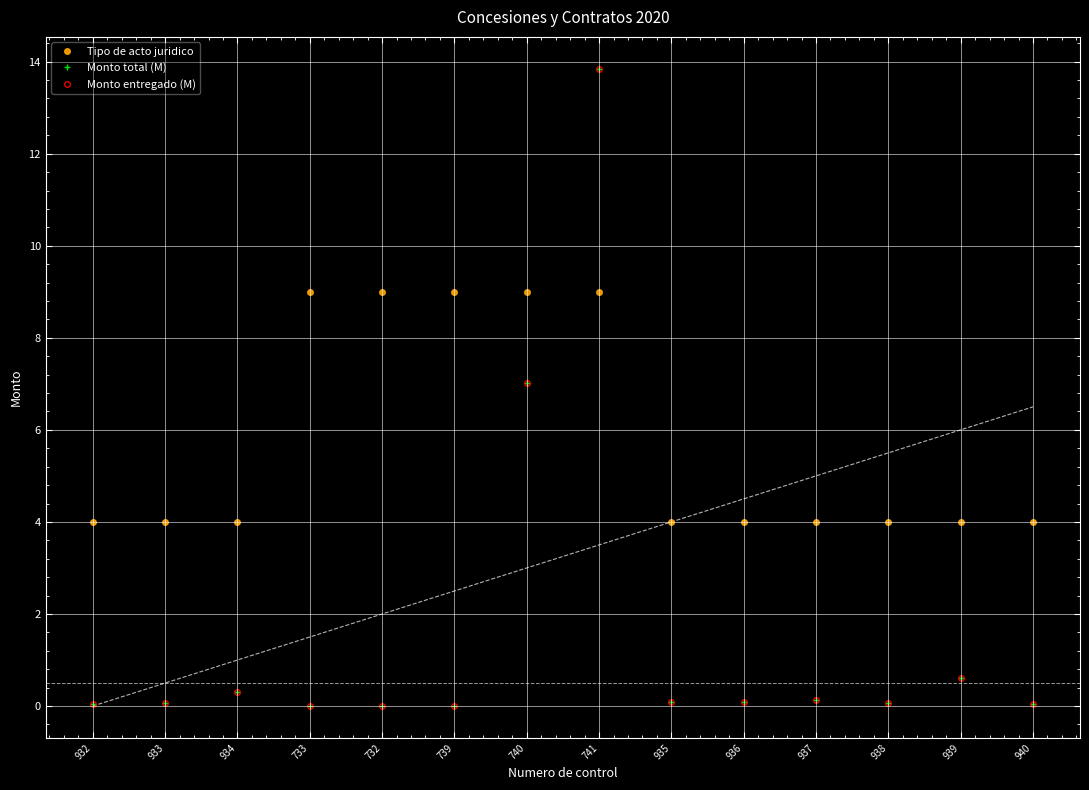

What is the sum of the Monto total (M) values at 940 and 939?

0.7